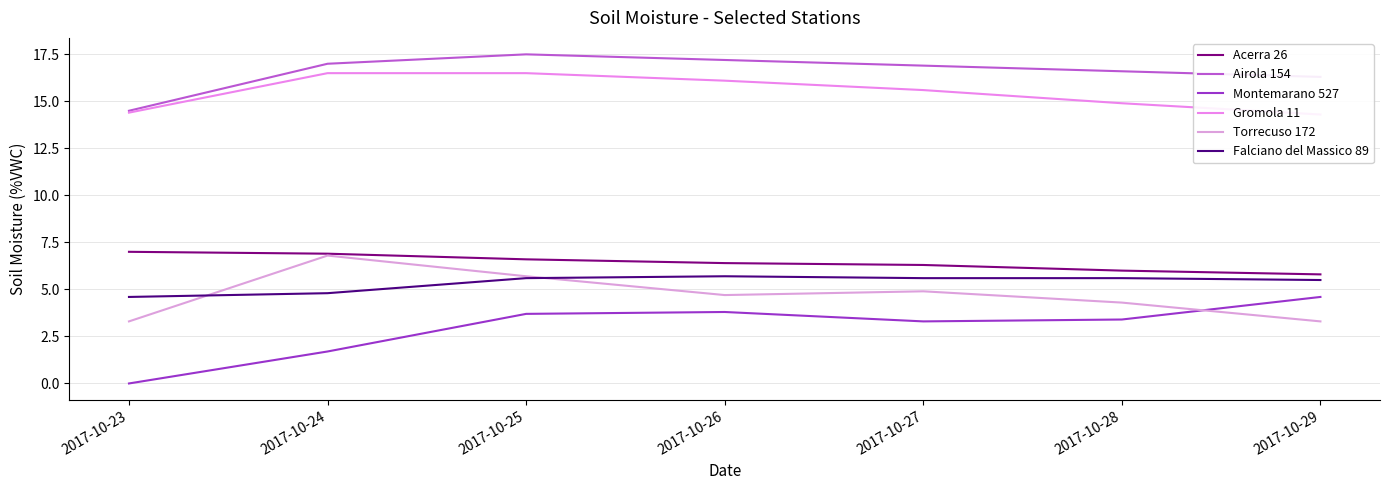

At which label is Falciano del Massico 89 closest to 5?

2017-10-24